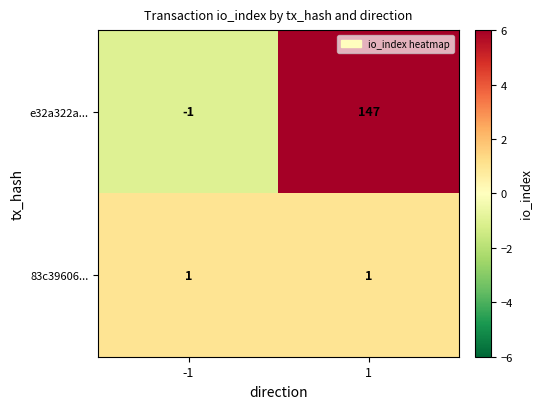

What is the highest value of the e32a322a... series?

147